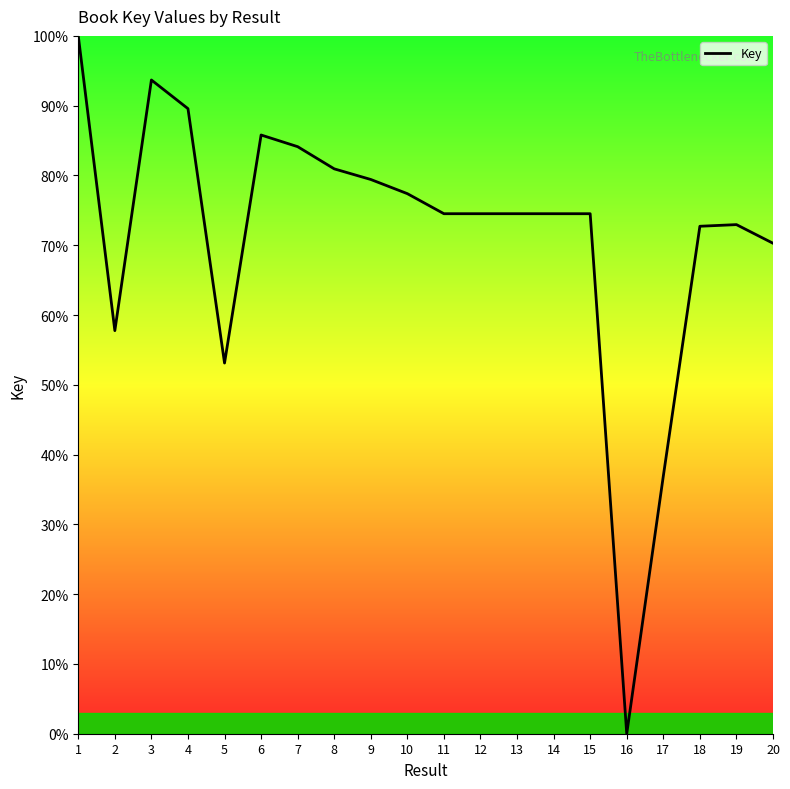

At which label does the data first exceed 74?

1